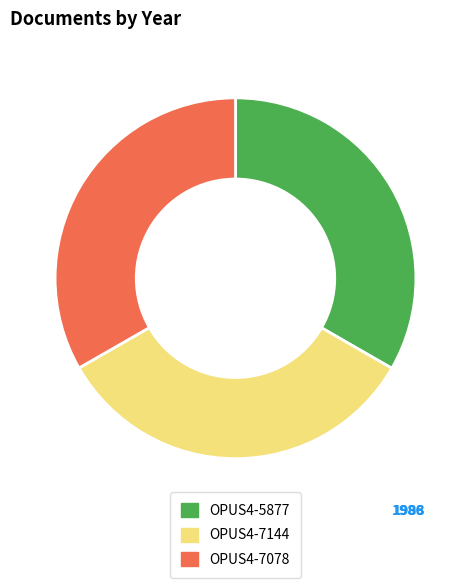

Do OPUS4-5877 and OPUS4-7078 together represent more than half of the pie?

Yes